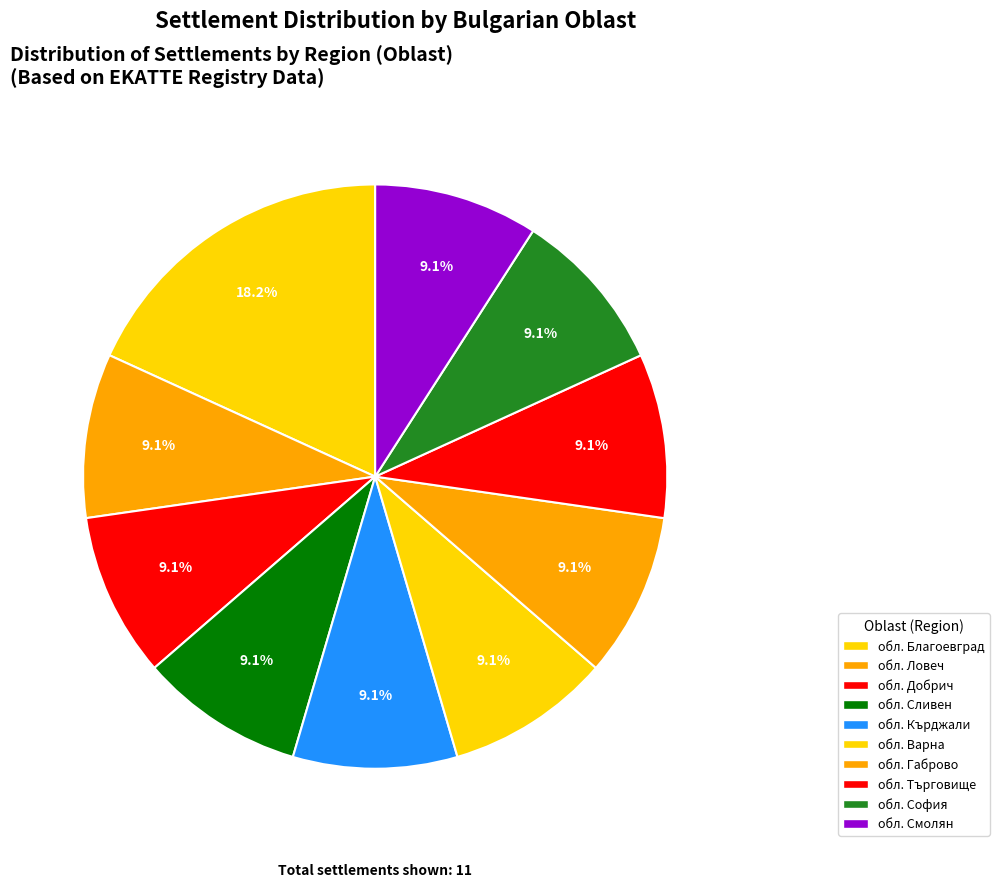

To the nearest percent, what is the difference between the largest and smallest slice percentages?

9%